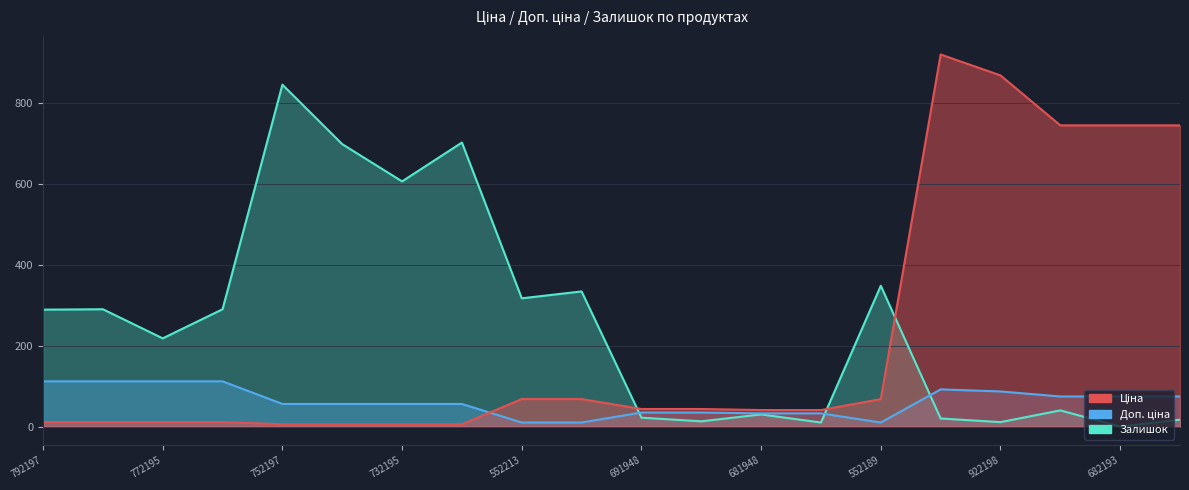

Reading right to left, transcribe all the data shown in this chart.

Ціна: 744.5	744.5	744.5	868.0	919.6	68.0	40.8	40.8	43.4	43.4	68.0	68.0	5.6	5.6	5.6	5.6	11.2	11.2	11.2	11.2
Доп. ціна: 74.4	74.4	74.4	86.8	92.0	10.0	32.7	32.7	34.7	34.7	10.0	10.0	55.9	55.9	55.9	55.9	111.8	111.8	111.8	111.8
Залишок: 17.0	0.0	40.0	11.0	20.0	348.0	10.0	30.0	13.0	22.0	334.0	317.0	702.0	606.0	698.0	845.0	290.0	218.0	290.0	289.0